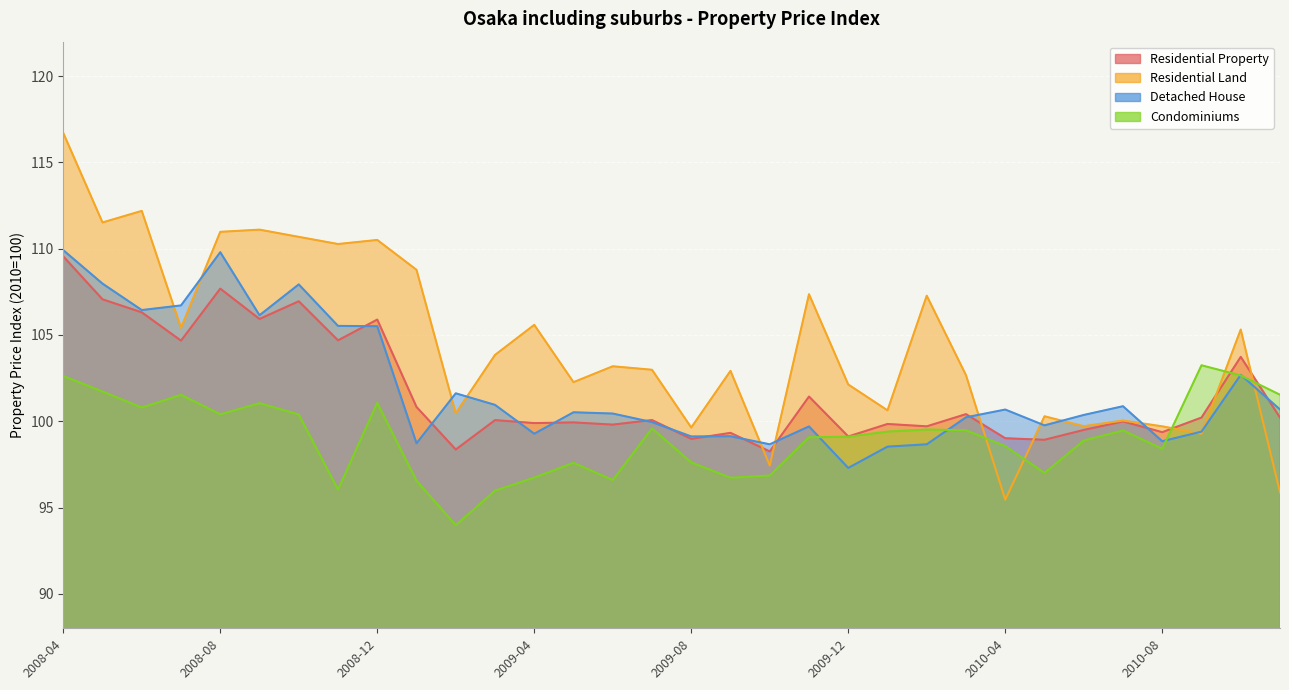

Which category has the lowest value across all series?

2009-02